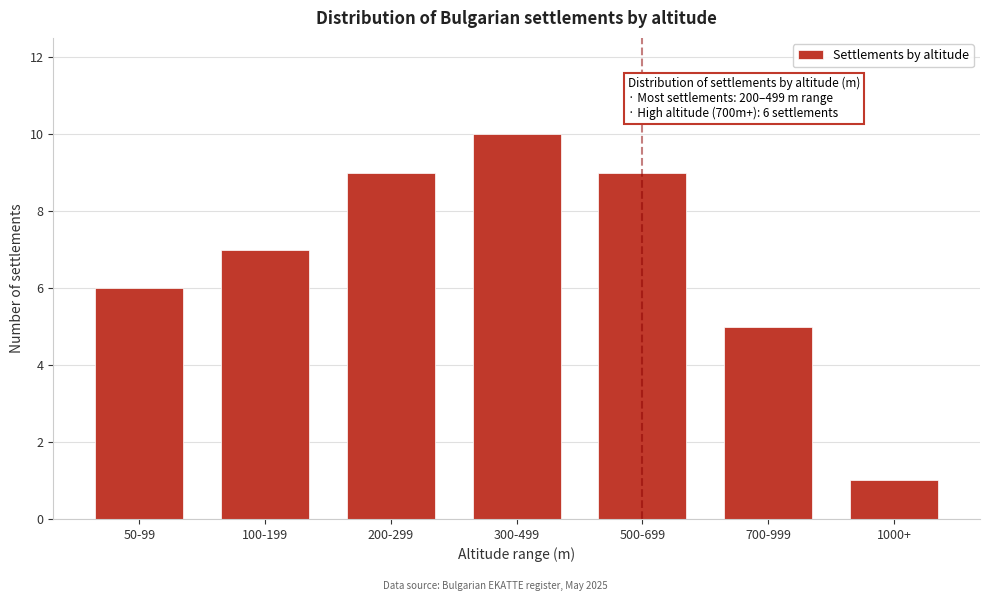

Reading right to left, list all the values displayed in this chart.

1	5	9	10	9	7	6